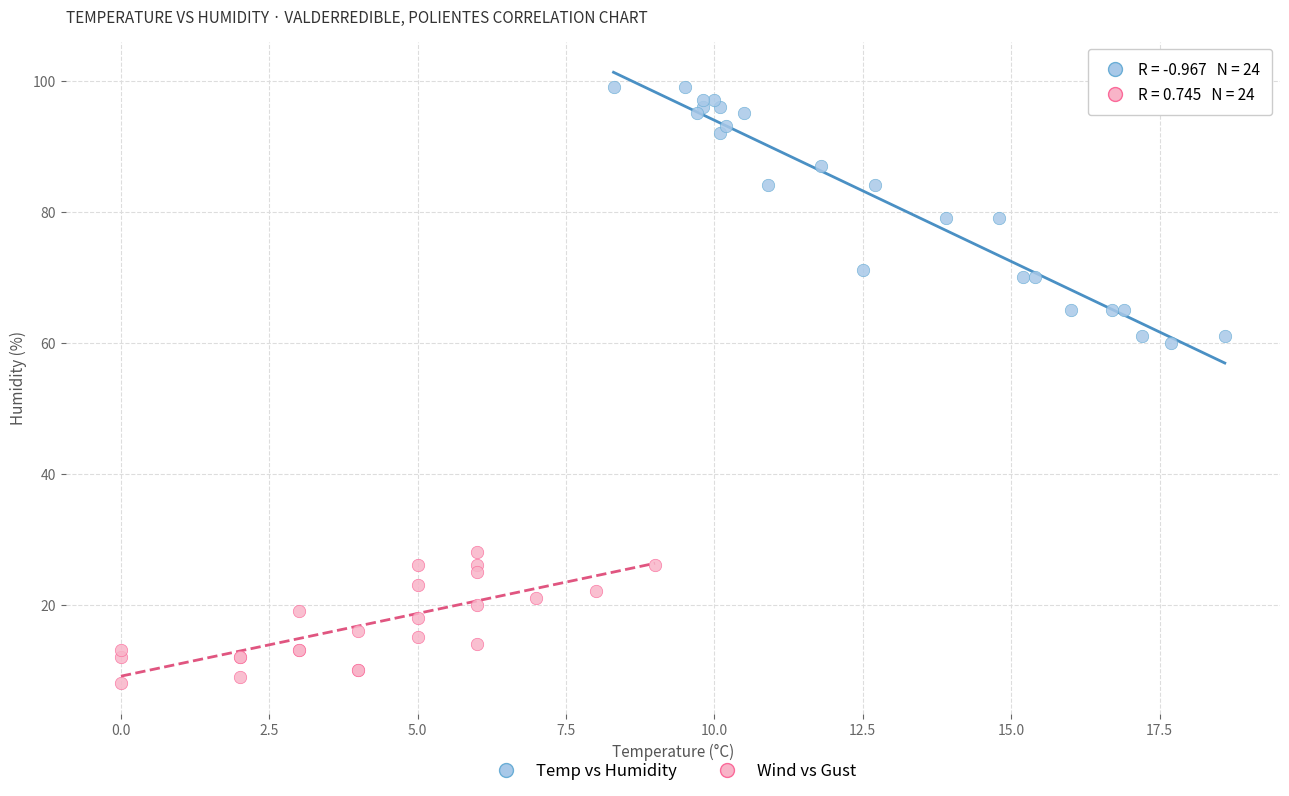

What are all the series names shown in the legend?

Temp vs Humidity, Wind vs Gust